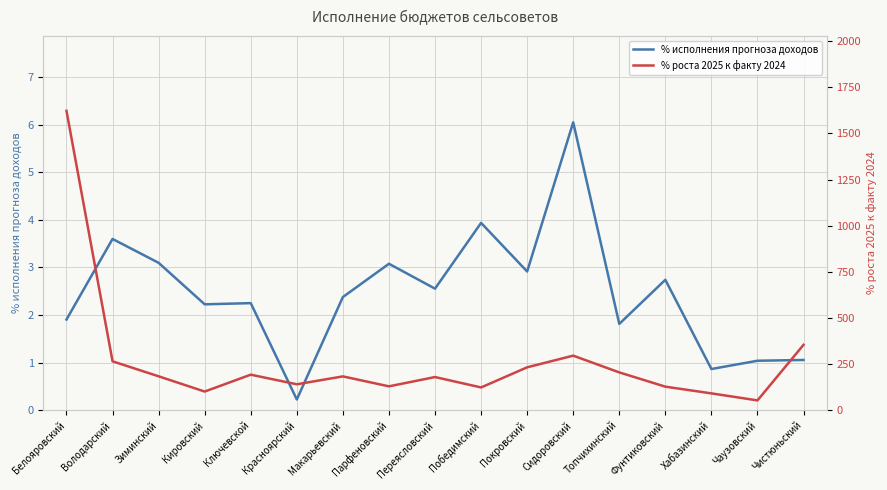

How many lines are shown in the chart?

2